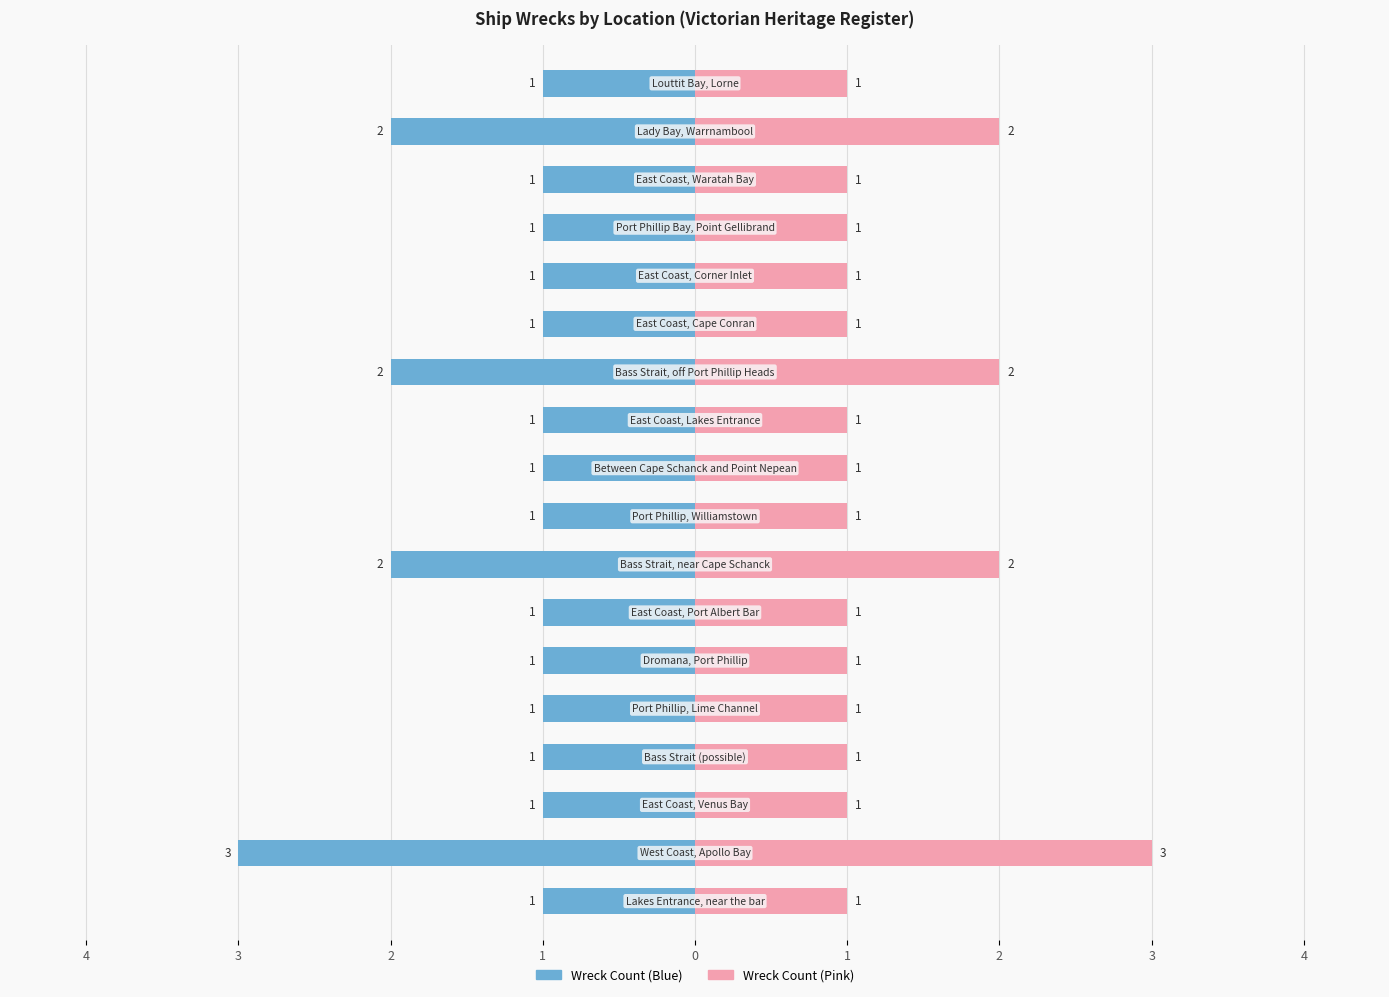

What is the difference between the maximum and second lowest values in the Ship Count (right) series?

2